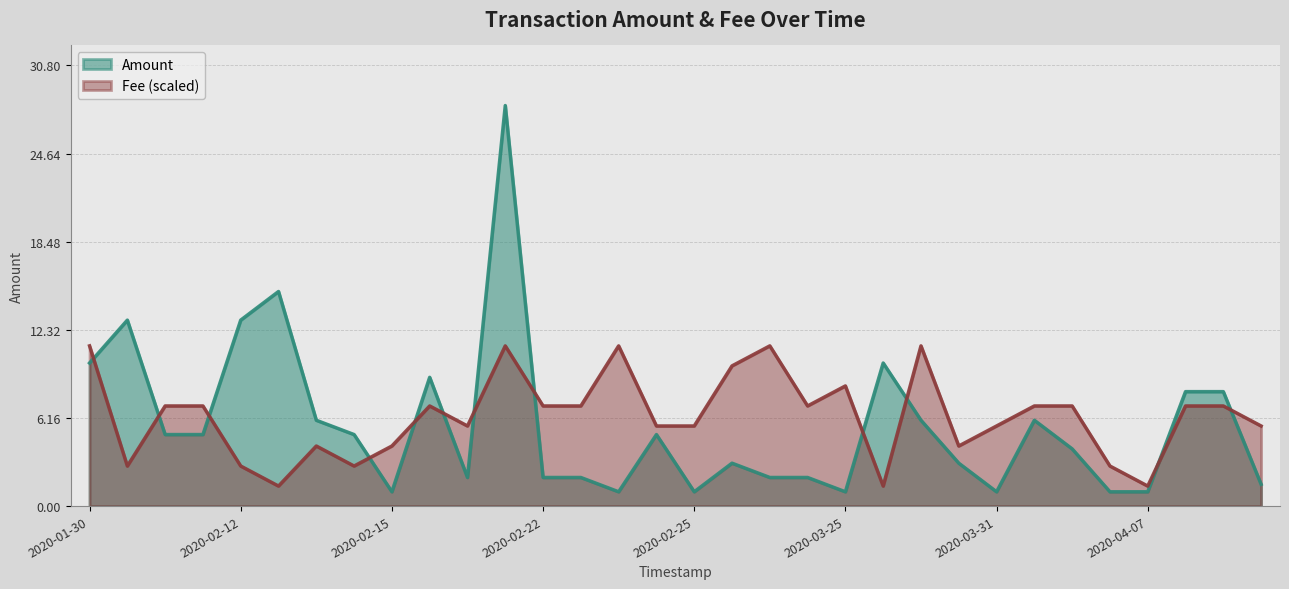

What is the average value of the Amount series?

5.6